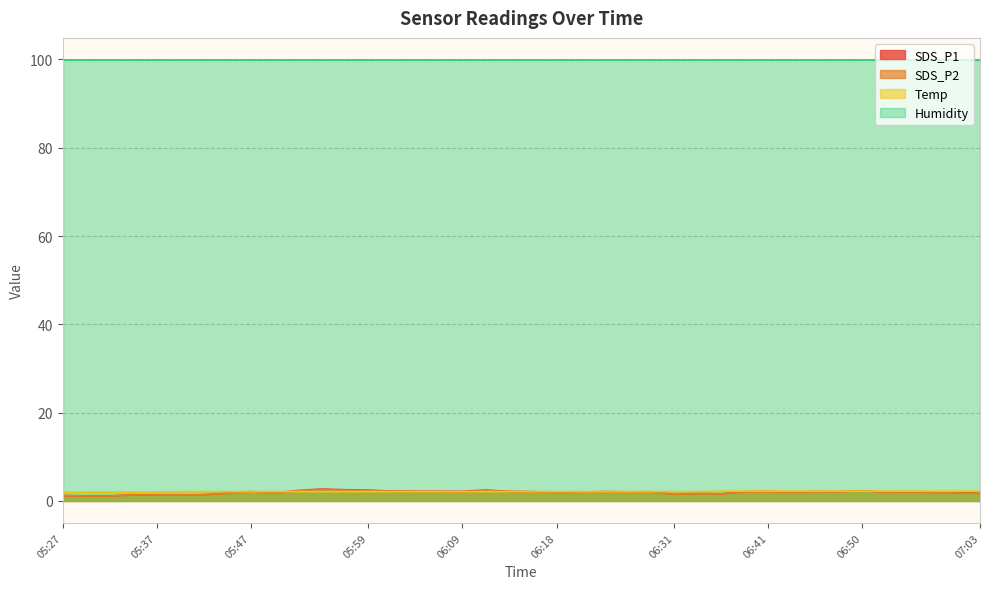

True or false: SDS_P1 and SDS_P2 intersect in this chart.

False